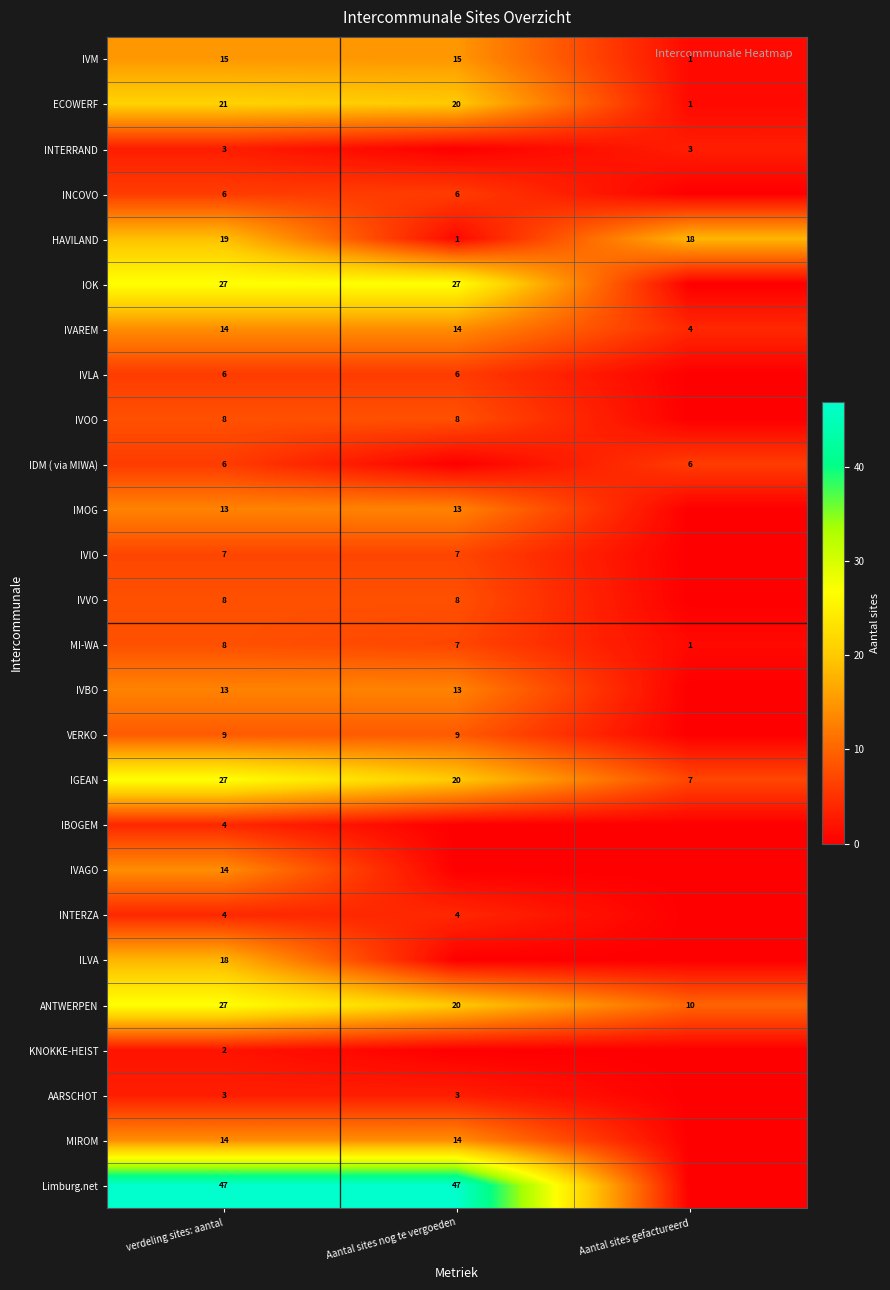

True or false: ANTWERPEN has a value of 10 at Aantal sites gefactureerd.

True